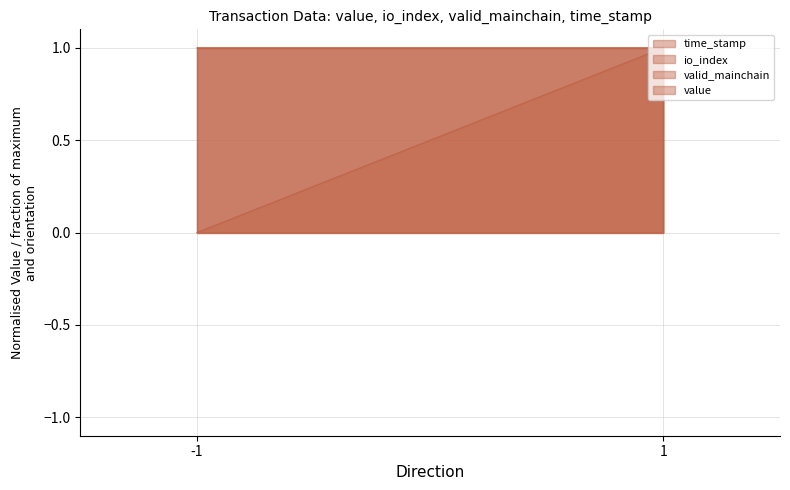

Is the value of io_index at -1 greater than the value of time_stamp at 1?

No